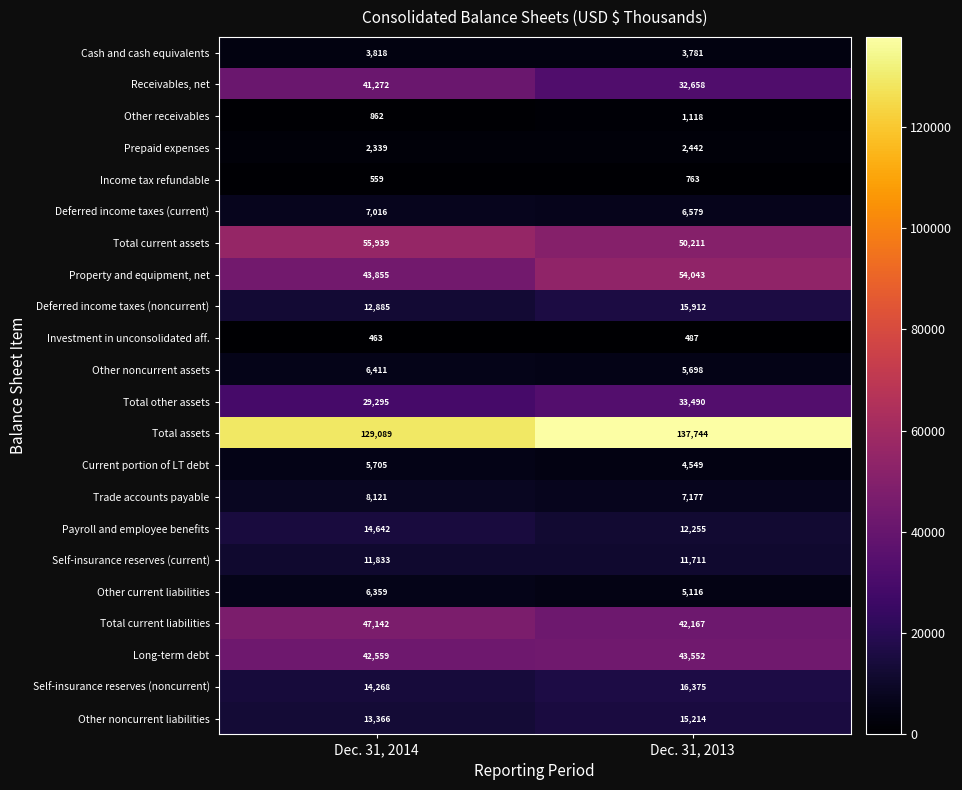

What is the difference between the Long-term debt values at Dec. 31, 2014 and Dec. 31, 2013?

993